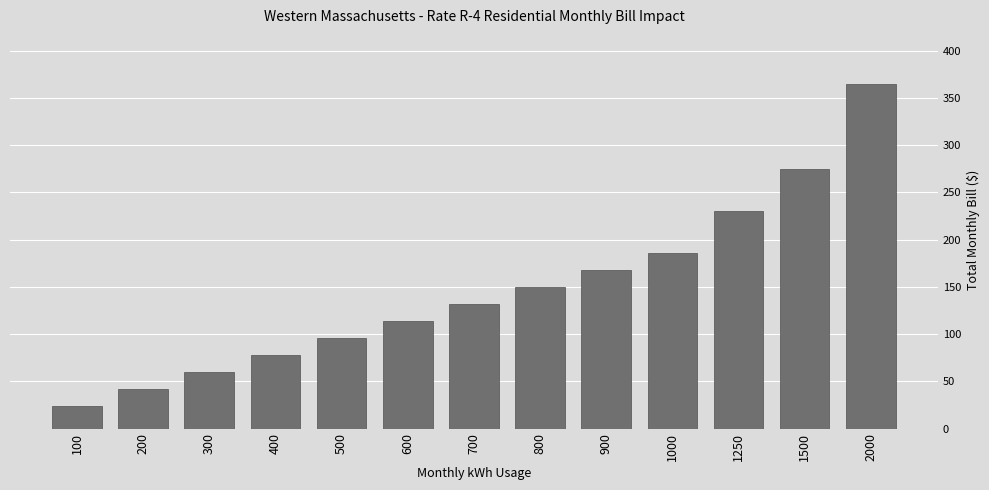

At which label is the value closest to 194?

1000